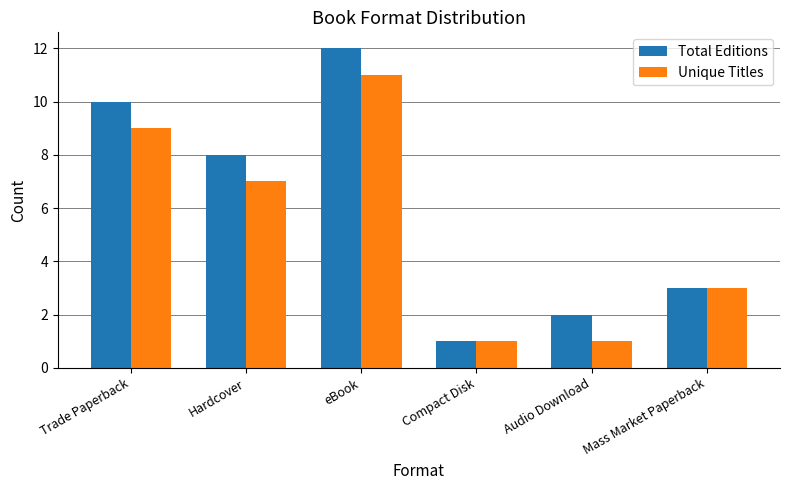

At eBook, list the series in order from largest to smallest.

Total Editions, Unique Titles